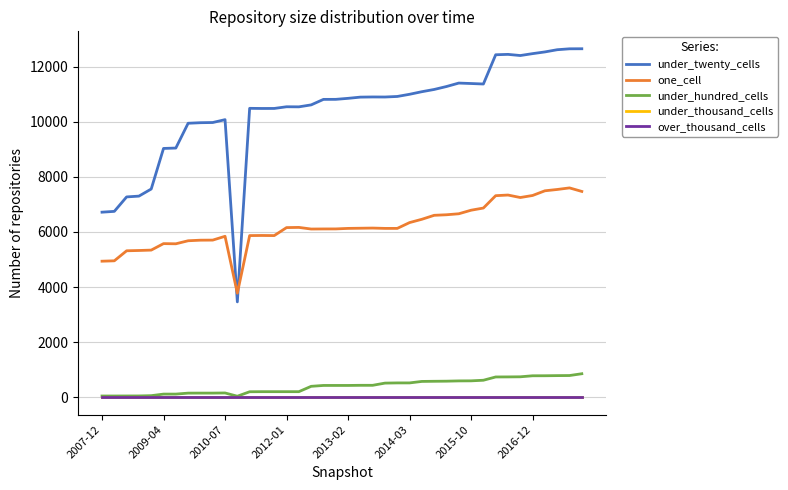

How many interior local valleys does the under_twenty_cells series have?

6